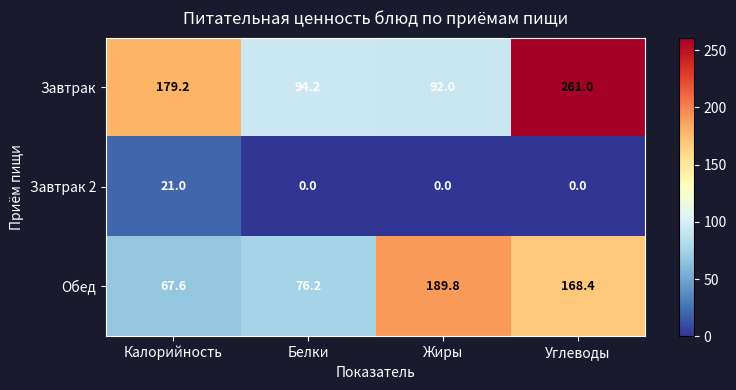

What is the total value across all series at Белки?

170.4